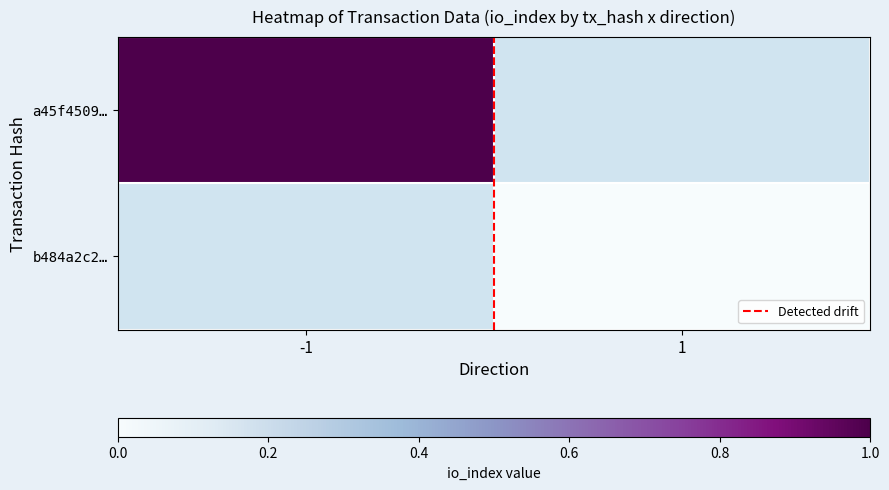

How many data points in Detected drift are less than 1?

1